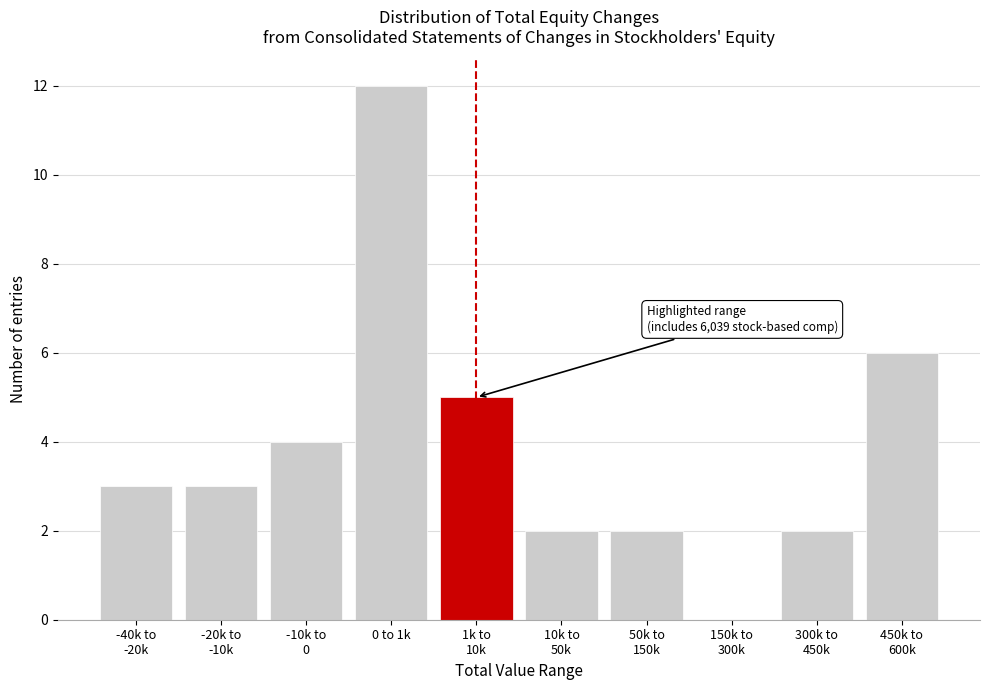

Which label corresponds to the largest value in the chart?

0 to 1k